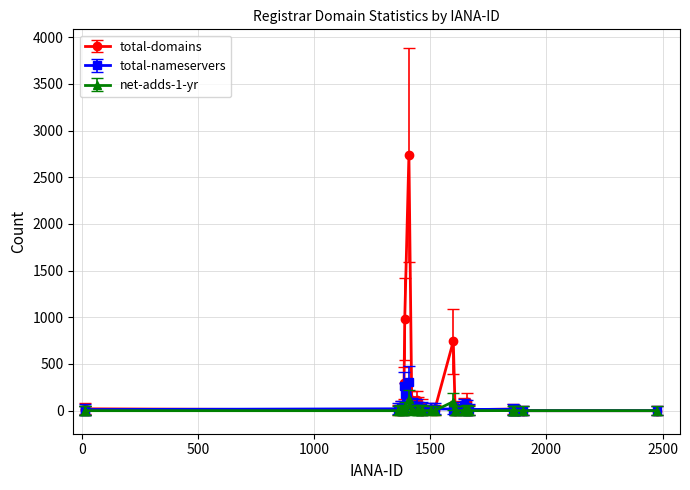

Does the chart display data point markers on the line(s)?

Yes